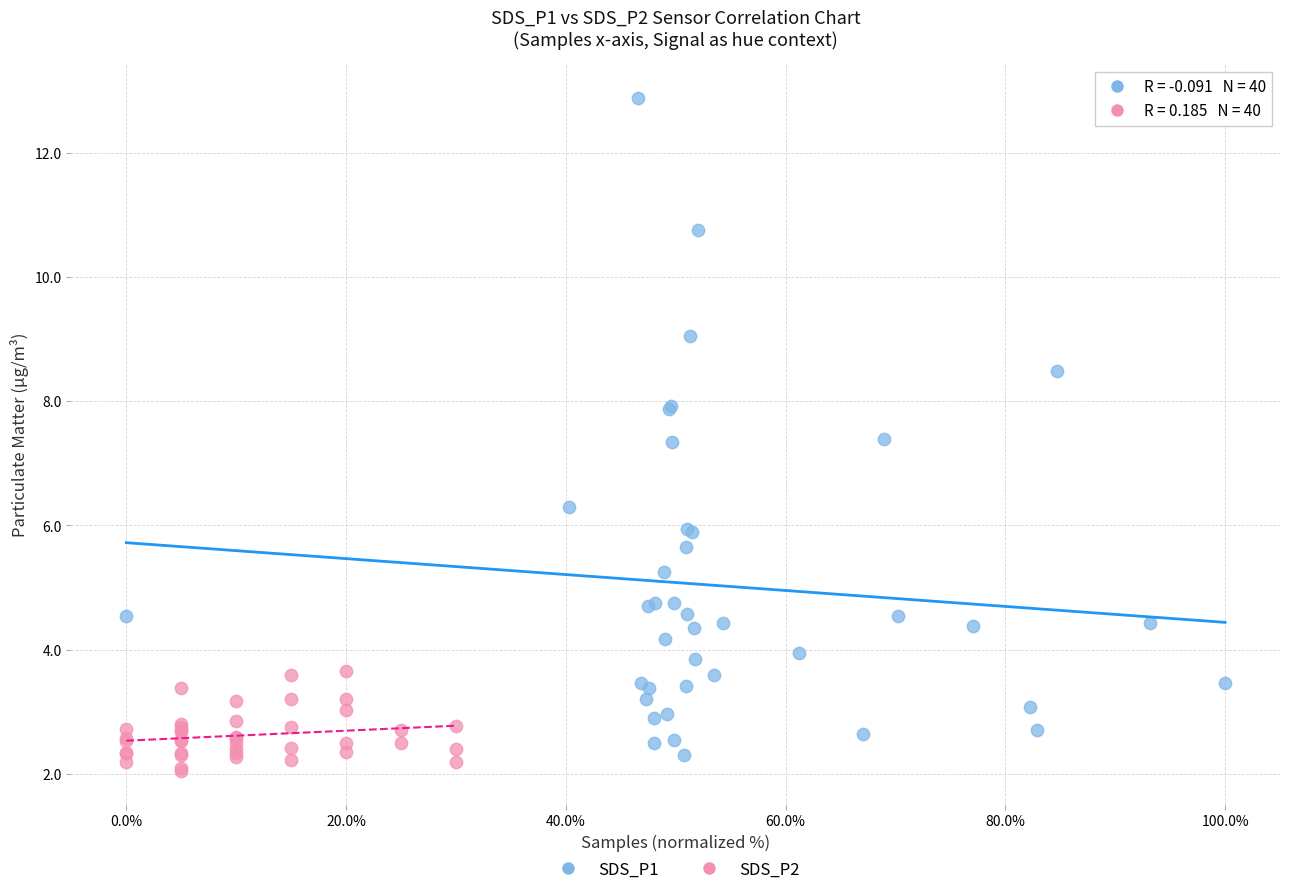

Which series has the largest Y range (max minus min)?

SDS_P1